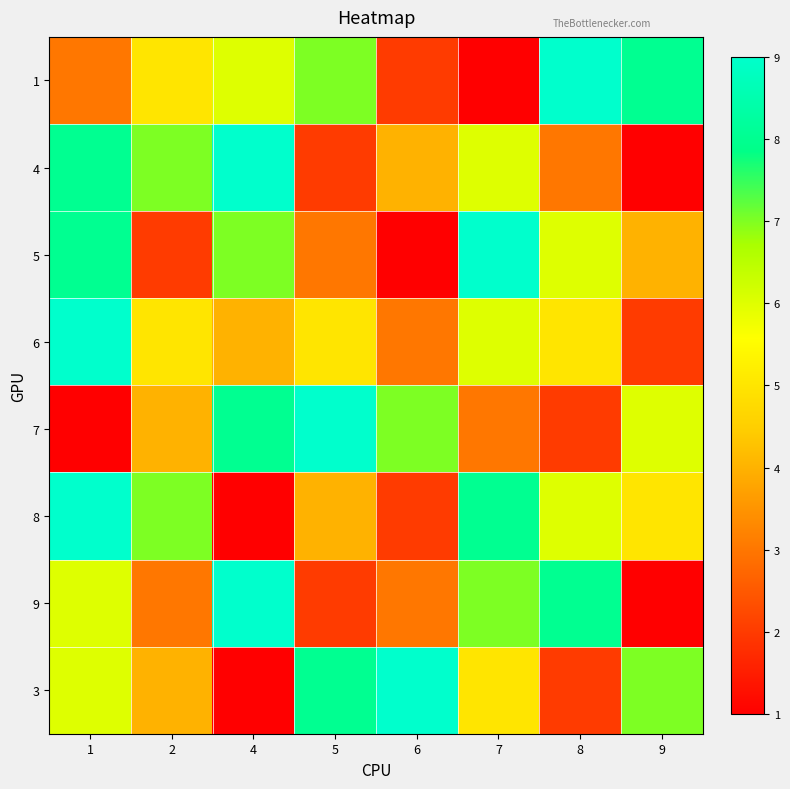

Reading left to right, what are all the values shown in this chart?

1: 1=3	2=5	4=6	5=7	6=2	7=1	8=9	9=8
4: 1=8	2=7	4=9	5=2	6=4	7=6	8=3	9=1
5: 1=8	2=2	4=7	5=3	6=1	7=9	8=6	9=4
6: 1=9	2=5	4=4	5=5	6=3	7=6	8=5	9=2
7: 1=1	2=4	4=8	5=9	6=7	7=3	8=2	9=6
8: 1=9	2=7	4=1	5=4	6=2	7=8	8=6	9=5
9: 1=6	2=3	4=9	5=2	6=3	7=7	8=8	9=1
3: 1=6	2=4	4=1	5=8	6=9	7=5	8=2	9=7